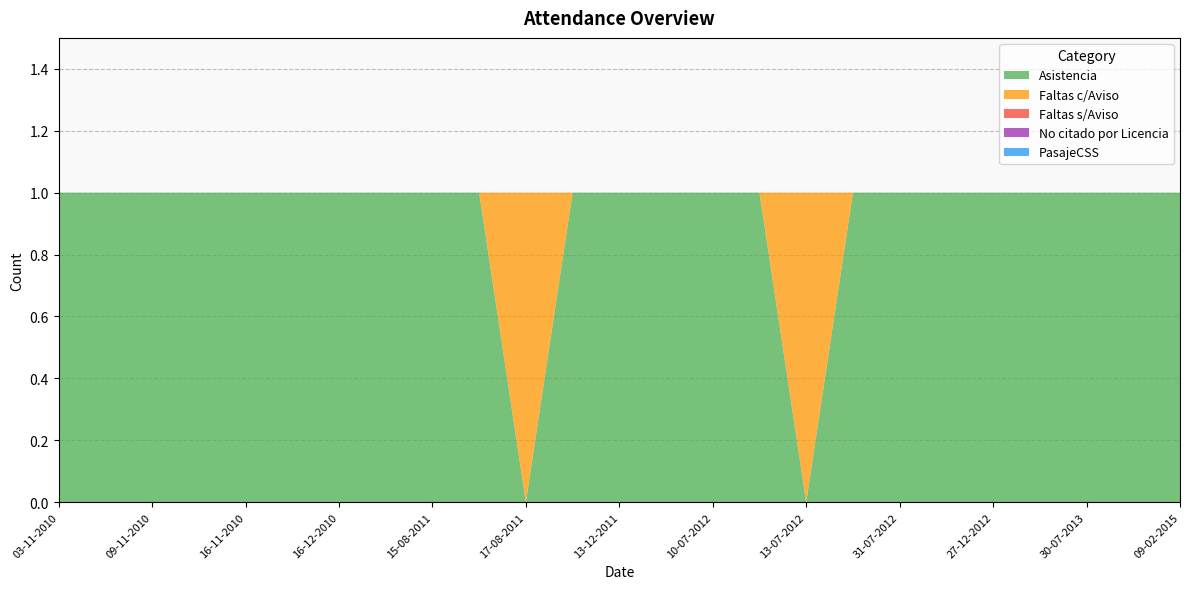

What are all the series names shown in the legend?

Asistencia, Faltas c/Aviso, Faltas s/Aviso, No citado por Licencia, PasajeCSS